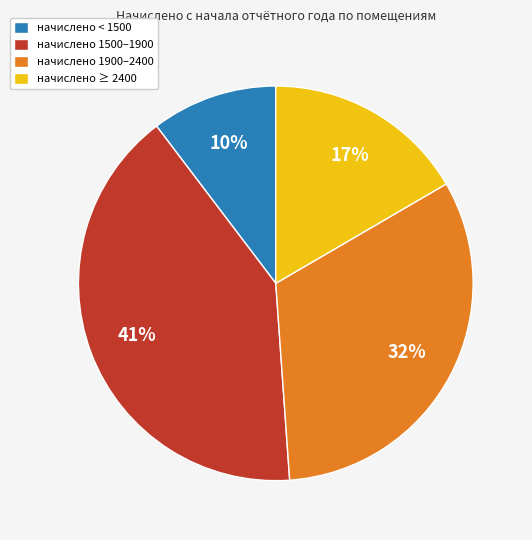

True or false: начислено ≥ 2400 accounts for 17% of the total.

True